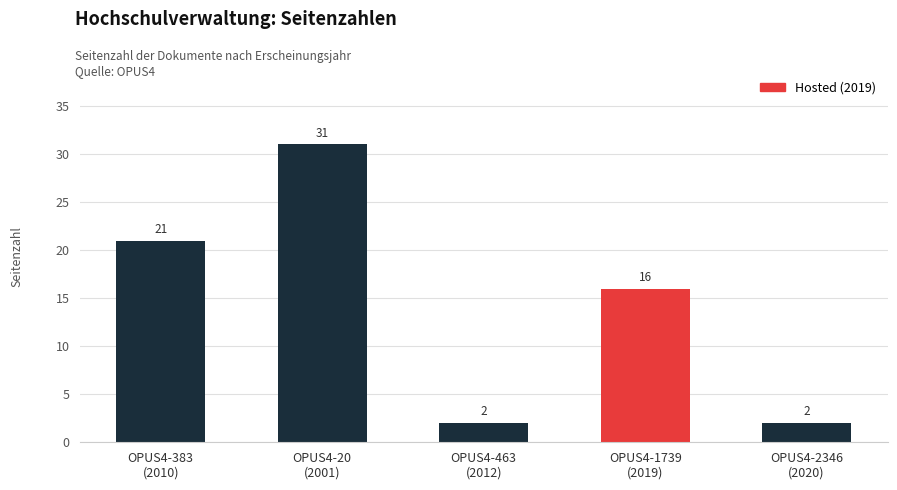

How many values are between 2 and 21?

4